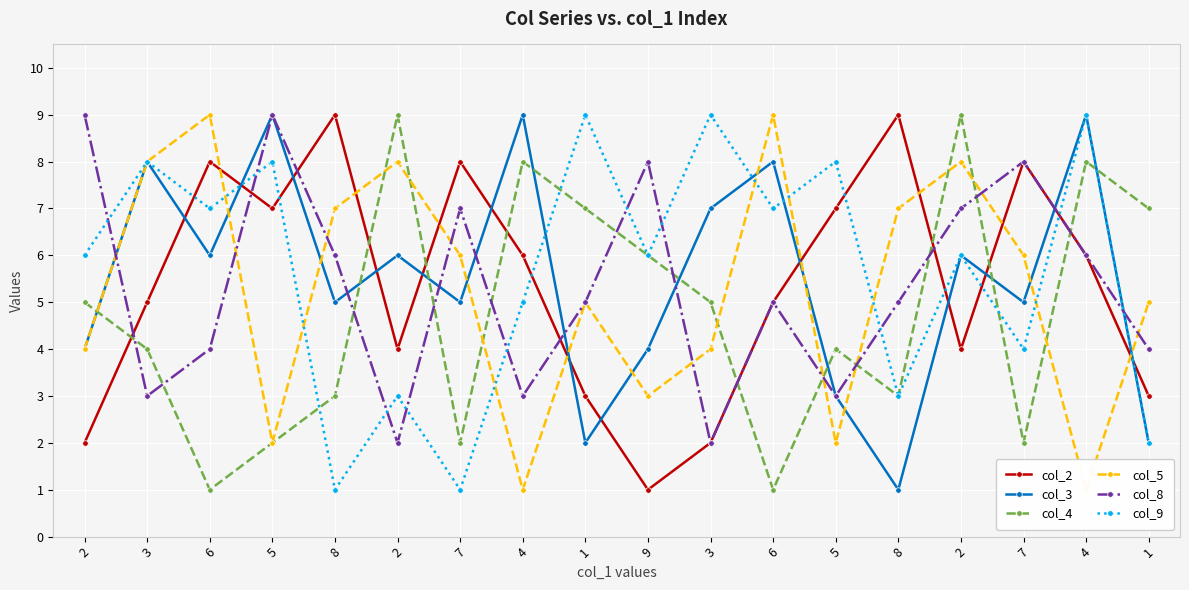

What is the minimum value for col_5?

1